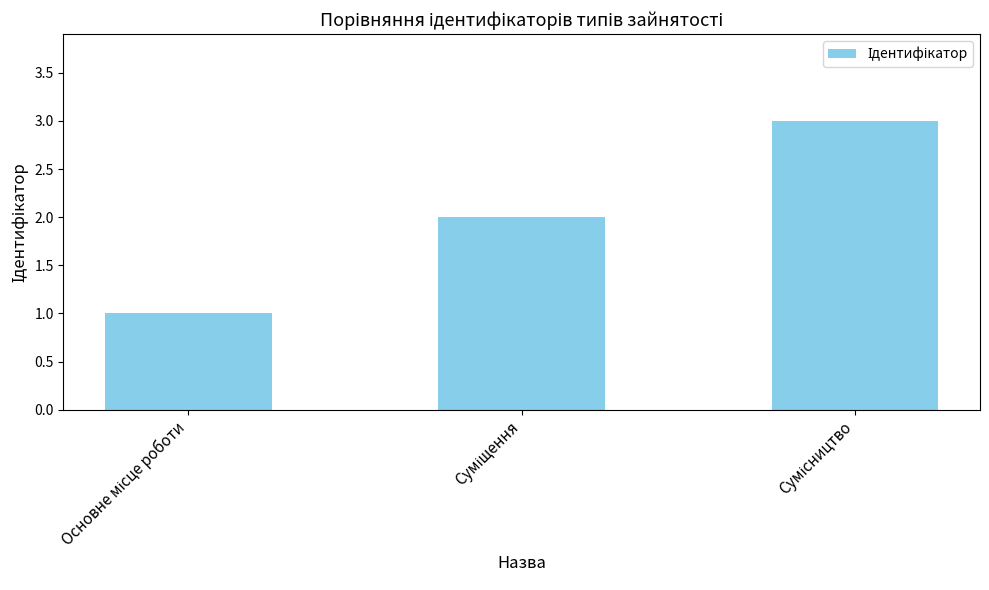

What is the value of the 1st bar from the left?

1